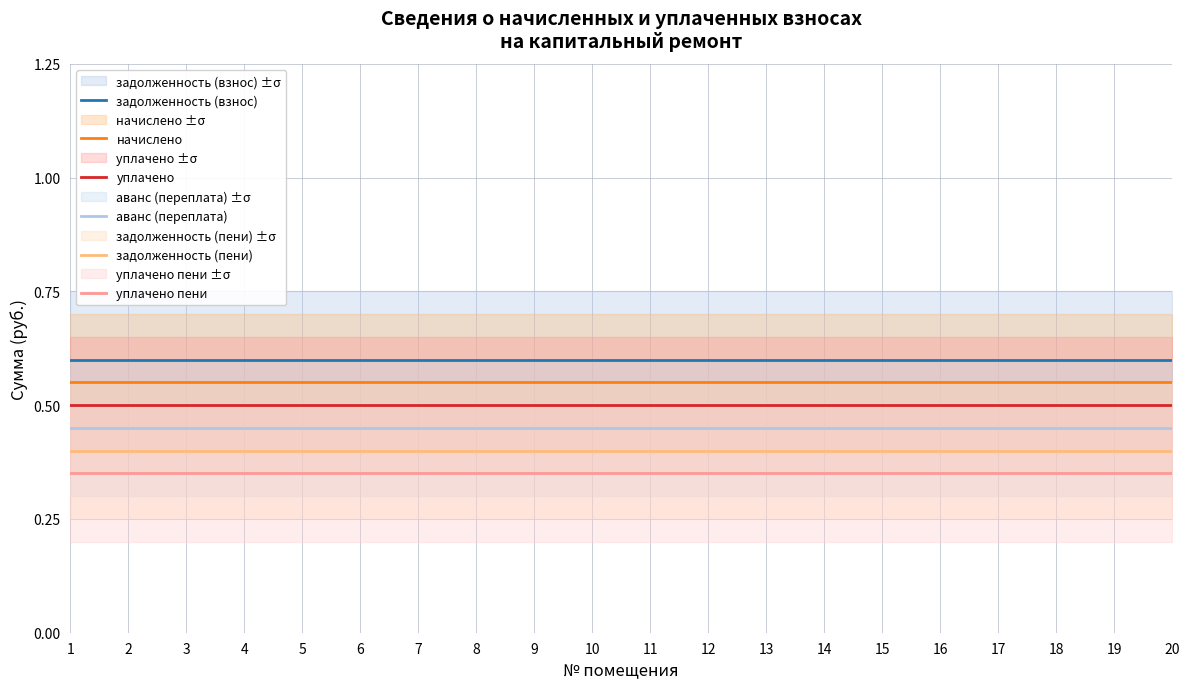

The задолженность (взнос) series shows 0.6 at 4. True or false?

True